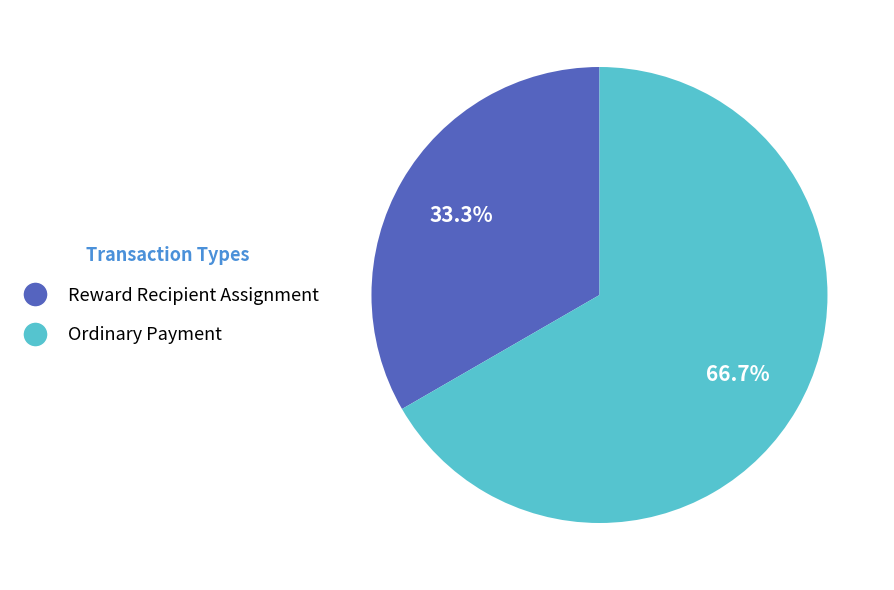

How many slices are in this pie chart?

2